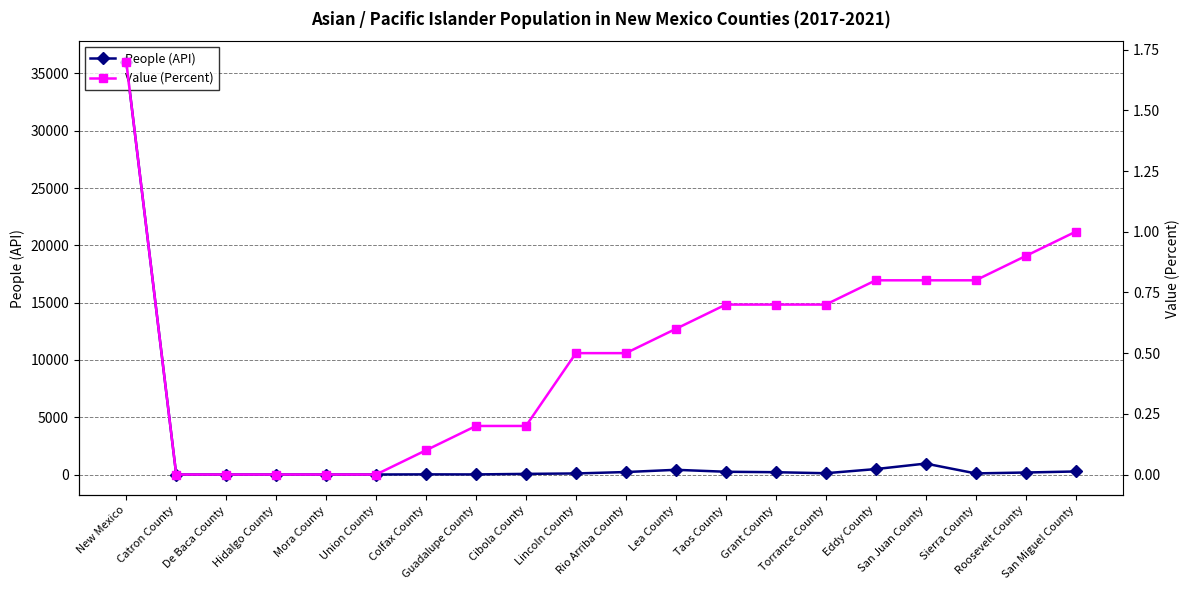

What is the difference between the second highest and second lowest values in the Value (Percent) series?

1.0